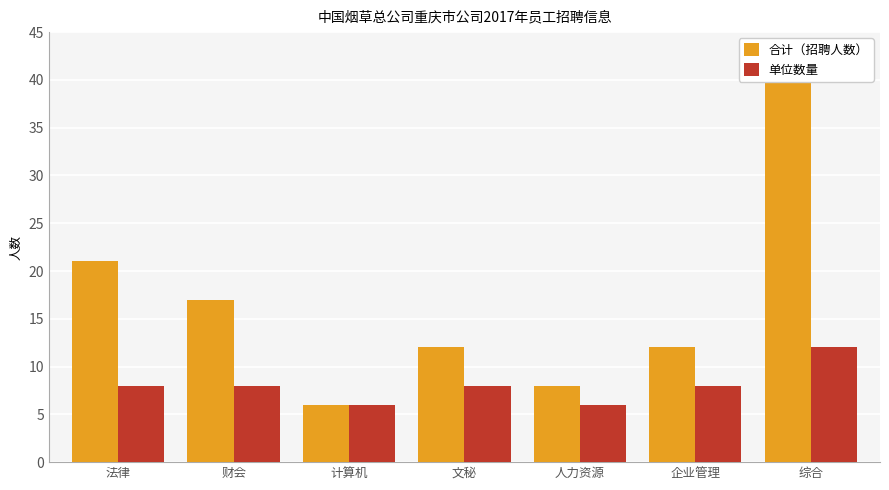

Reading left to right, extract all data points from this chart.

合计（招聘人数）: 21	17	6	12	8	12	40
单位数量: 8	8	6	8	6	8	12